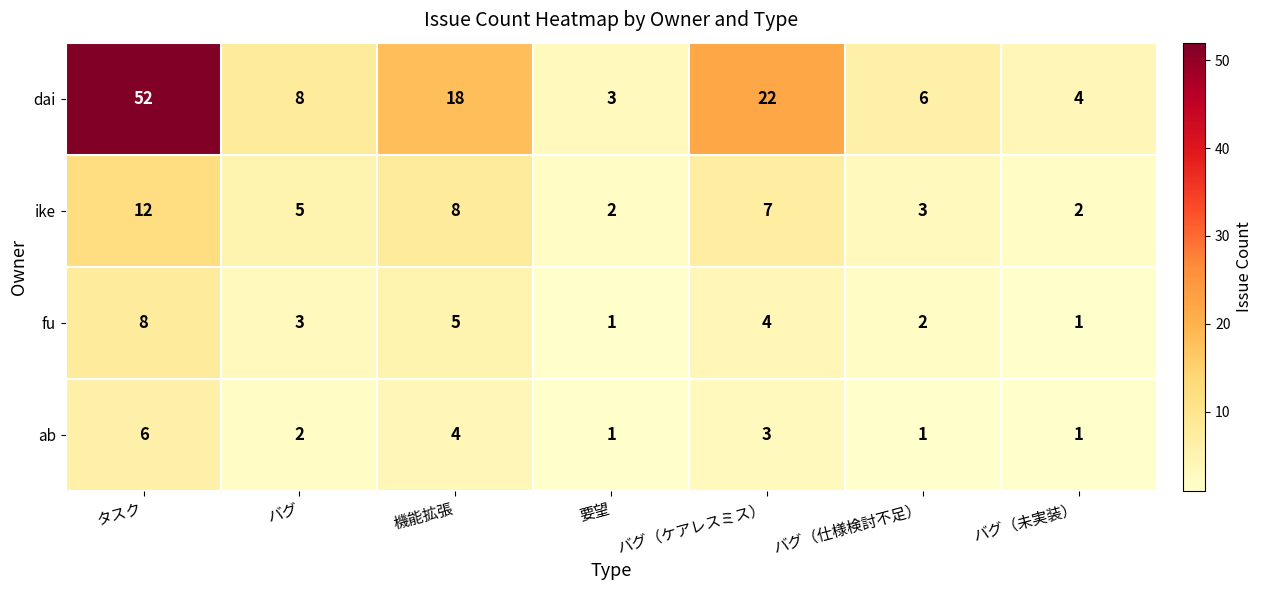

At which label is ab closest to 3?

バグ（ケアレスミス）